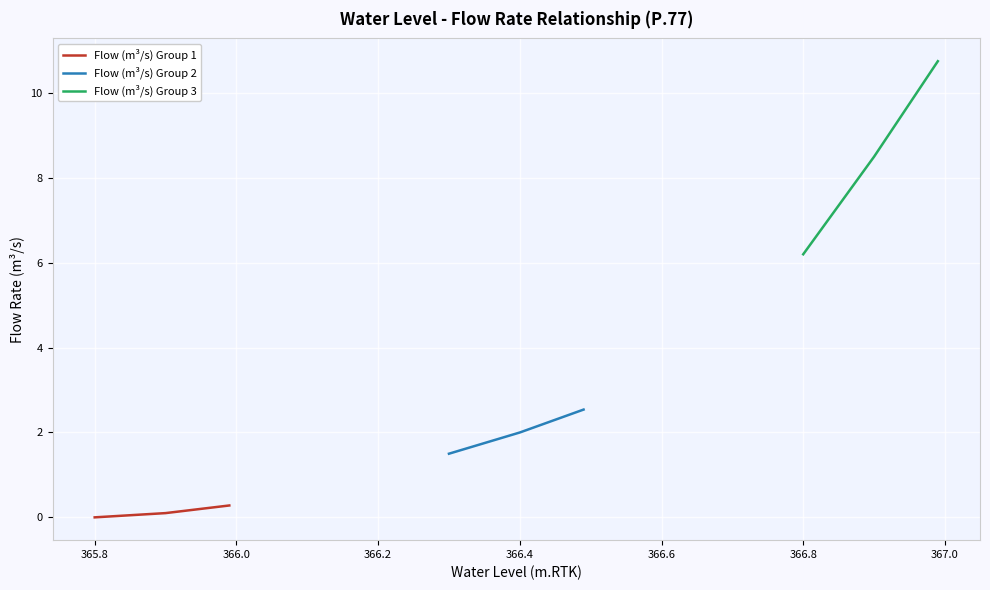

What is the highest value of the Flow (m³/s) Group 1 series?

0.3